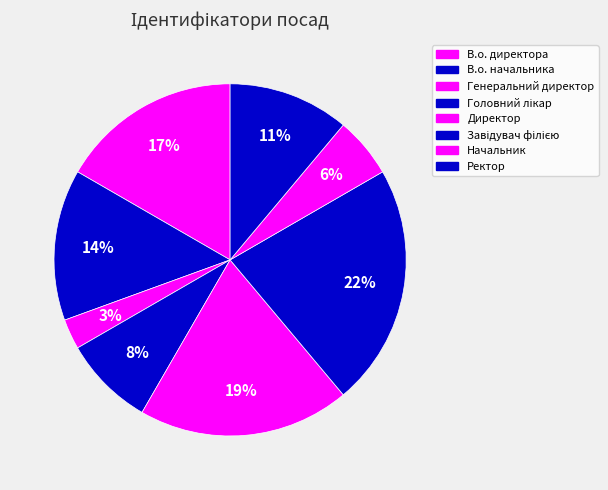

Is the sum of Генеральний директор and Директор greater than half?

No